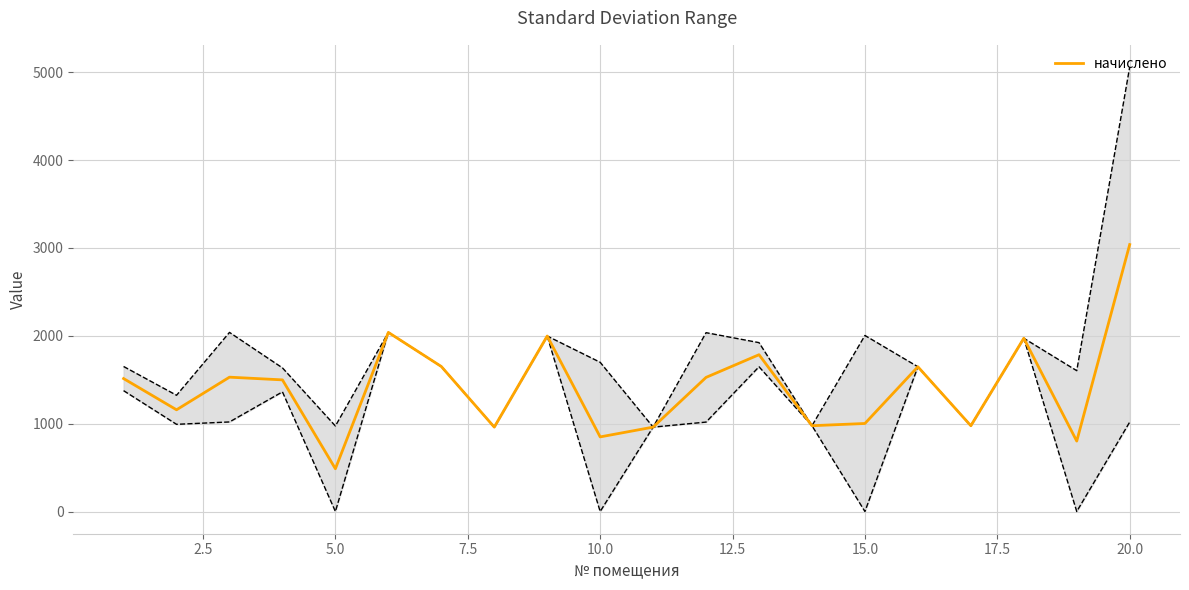

How many categories are shown in the chart?

20